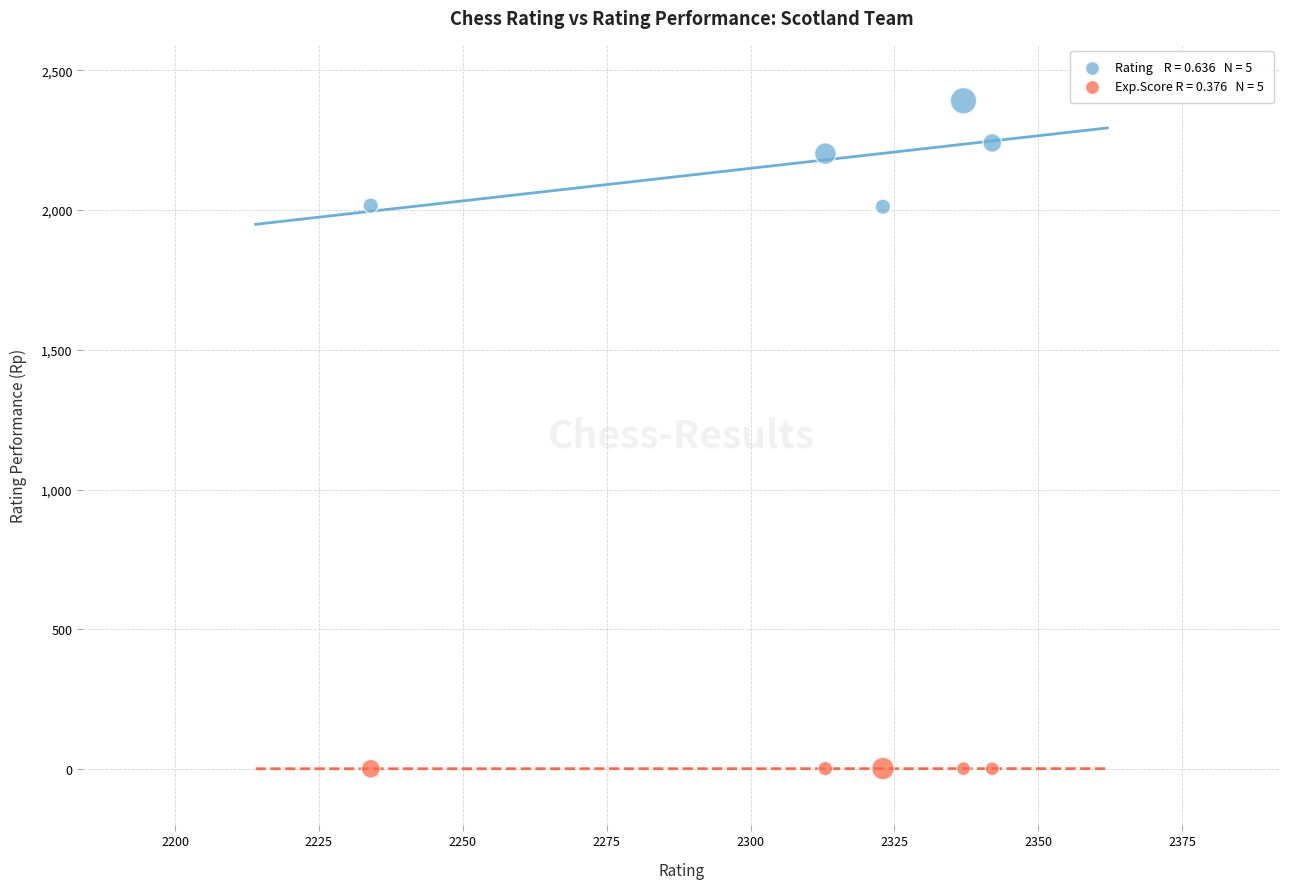

Across all data points, what is the average X value?

2309.8